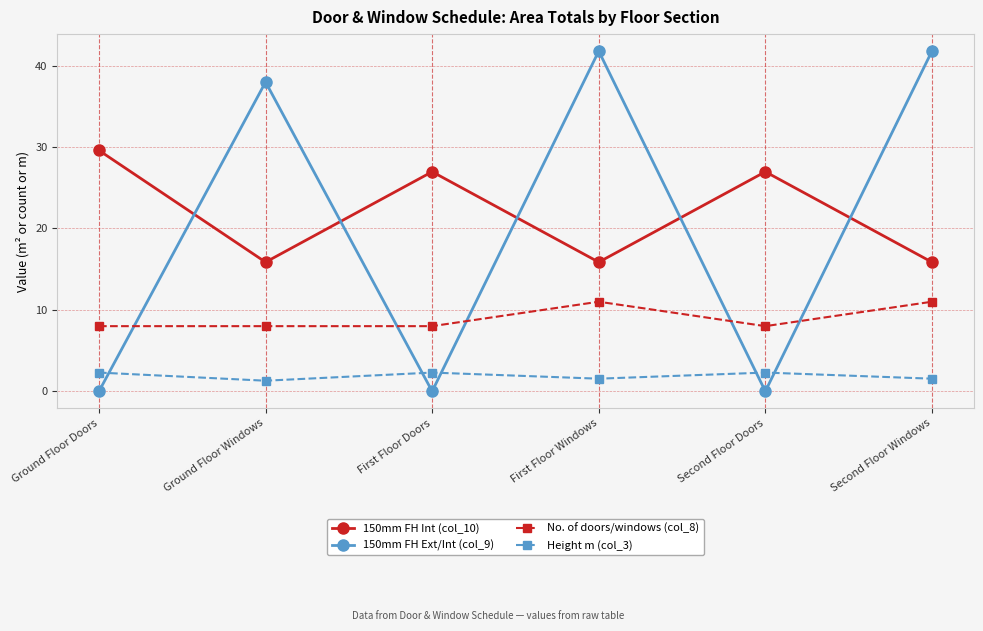

What is the difference between the highest and lowest values at Second Floor Doors?

27.0